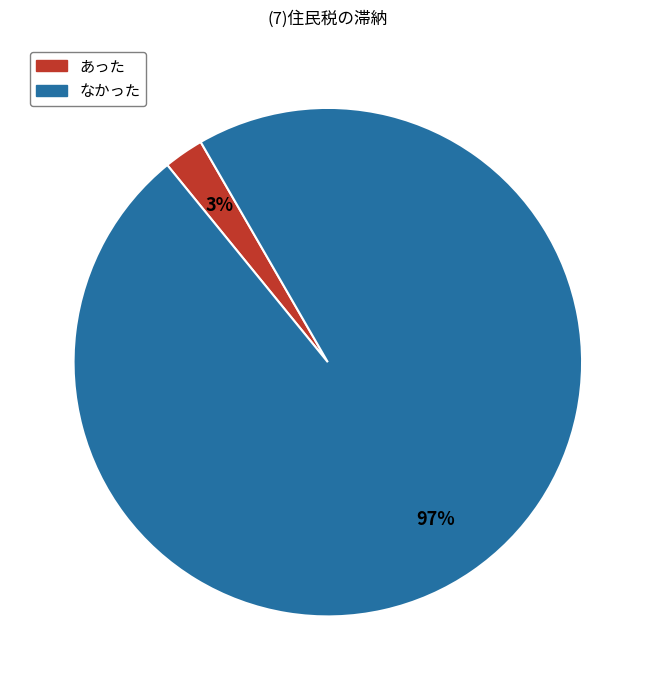

Which slice is the largest?

なかった